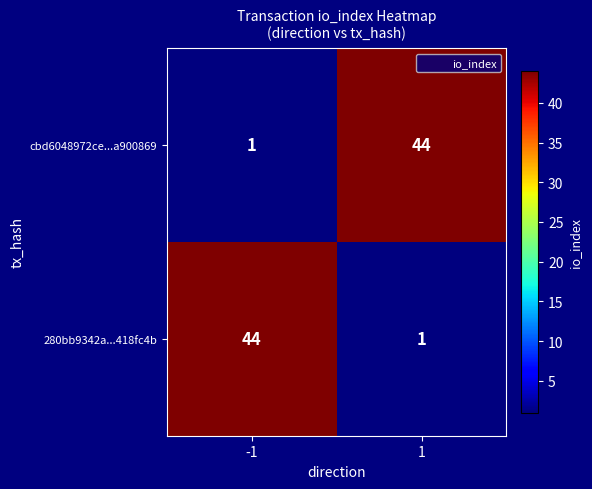

What is the spread (max minus min) of values at 1?

43